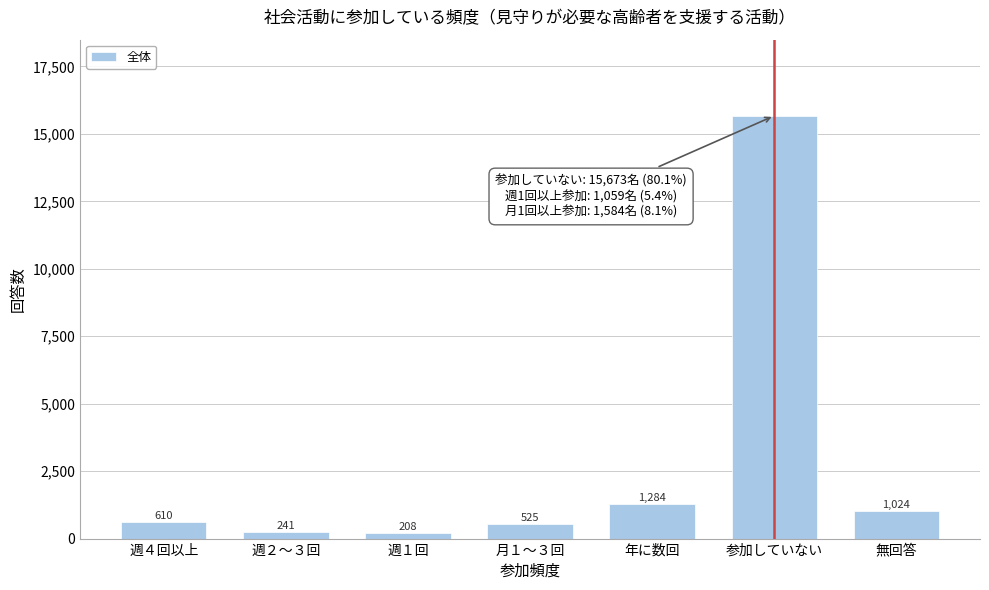

Reading left to right, list all the values displayed in this chart.

週４回以上=610	週２～３回=241	週１回=208	月１～３回=525	年に数回=1284	参加していない=15673	無回答=1024